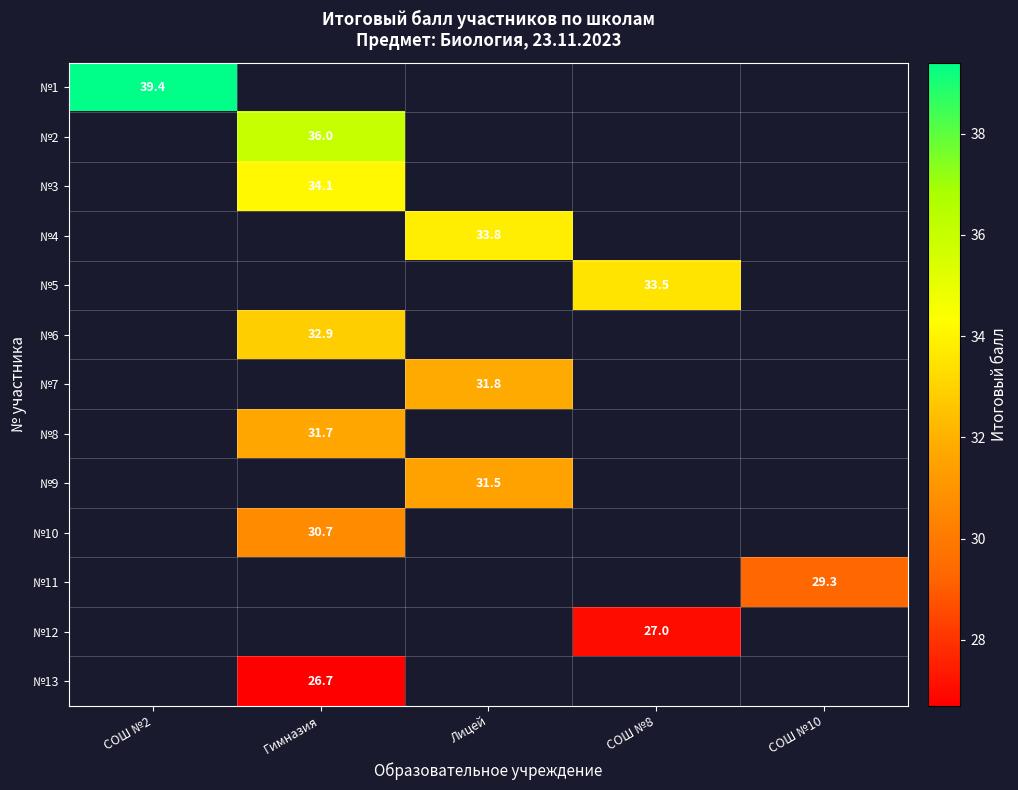

The №9 series shows 31.5 at Лицей. True or false?

True